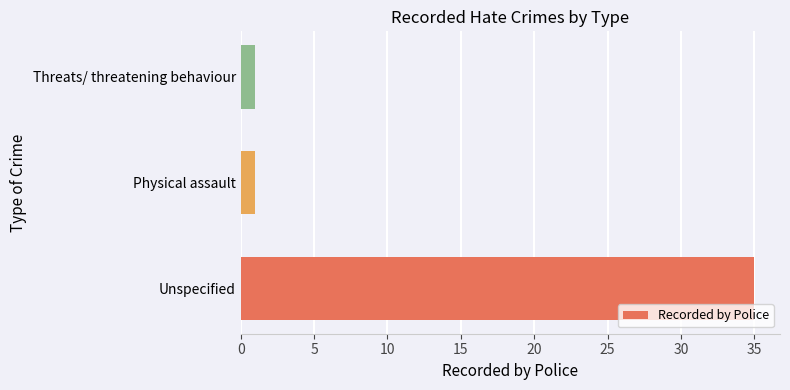

What is the difference between the maximum and second lowest values?

34